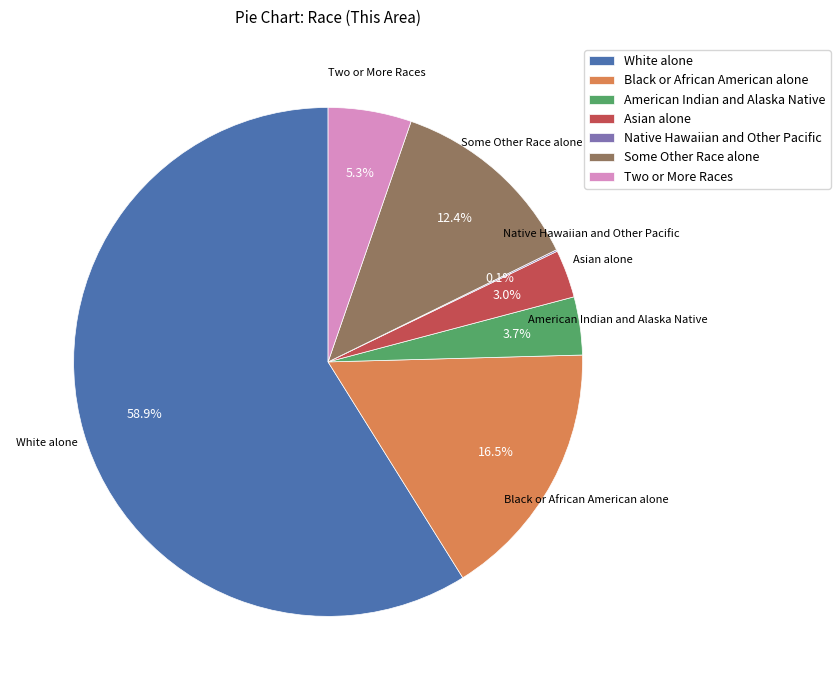

Does any single category account for the majority?

Yes